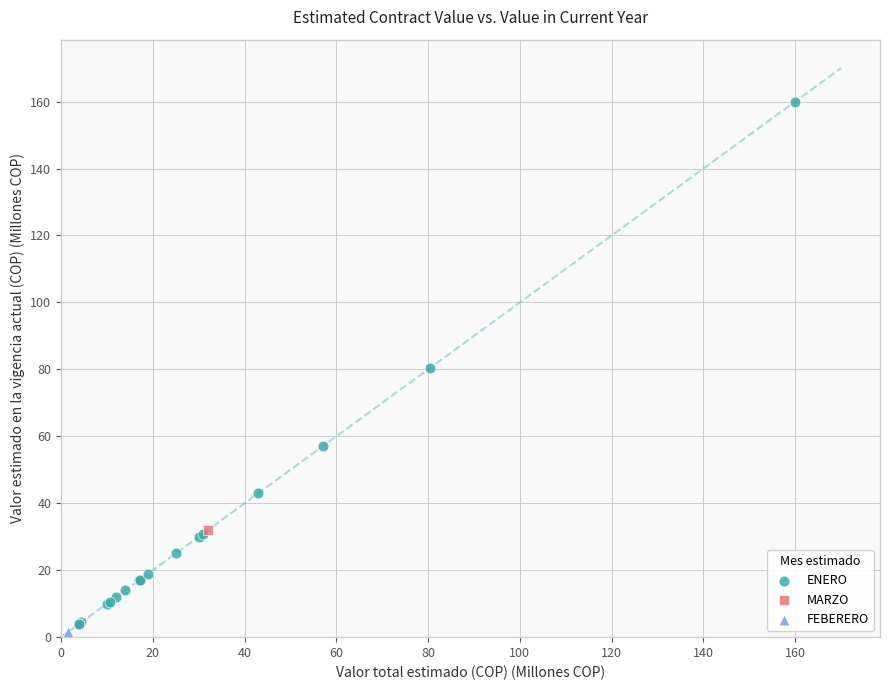

What are all the series names shown in the legend?

ENERO, MARZO, FEBERERO